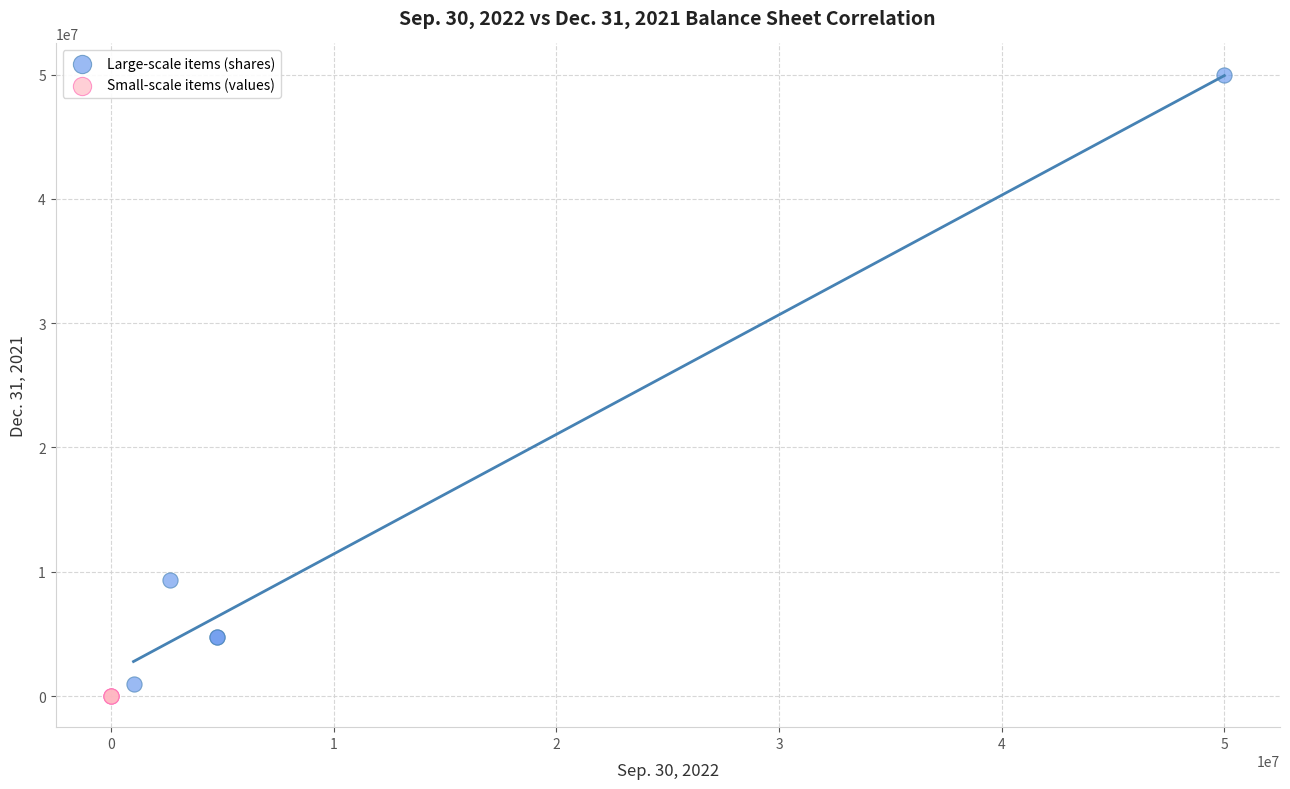

Which series contains the highest Y value?

Large-scale items (shares)